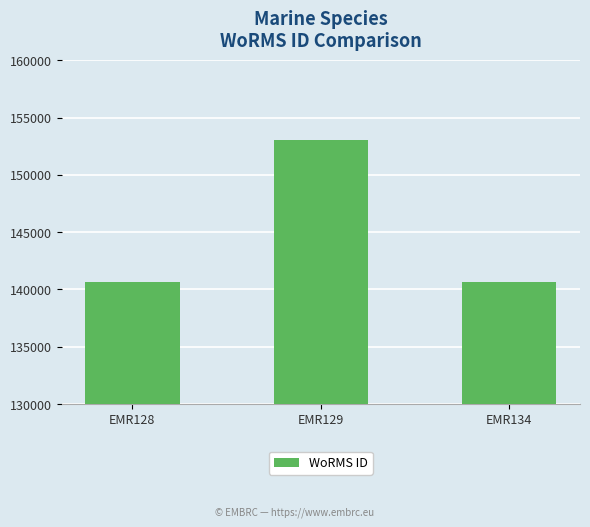

What is the smallest value displayed?

140621